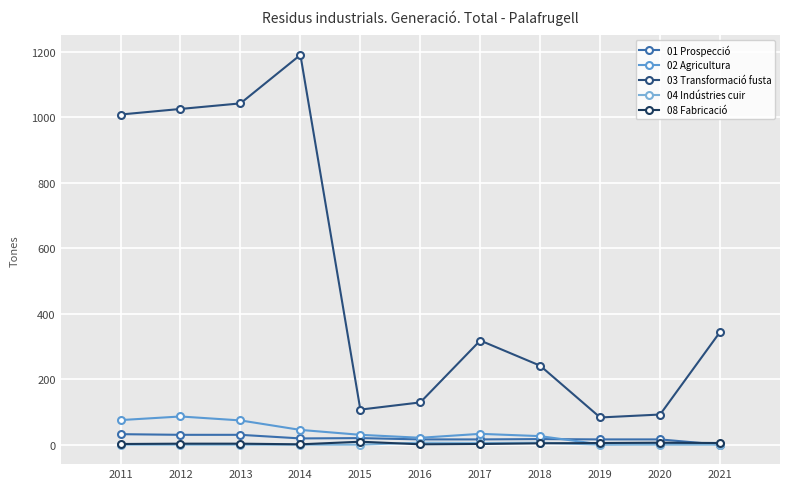

What is the value of the 01 Prospecció point at the 9th from the left?

16